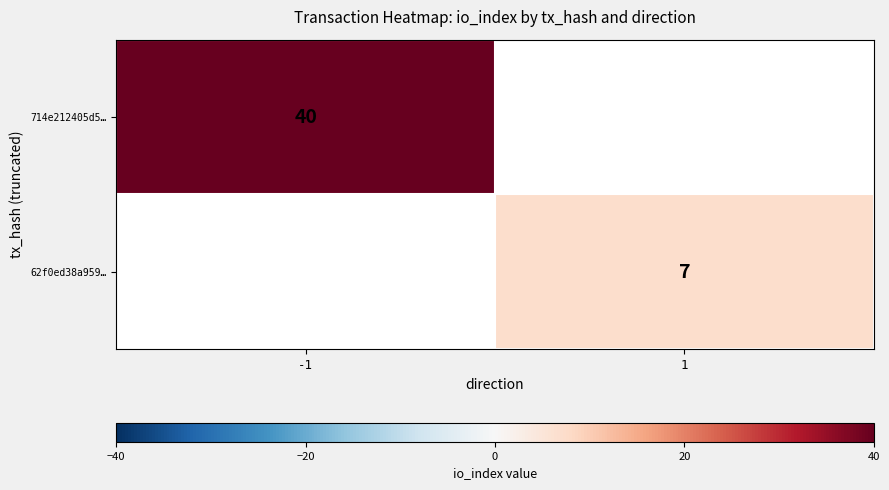

Is it true that 62f0ed38a959… equals 12.2 at 1?

False